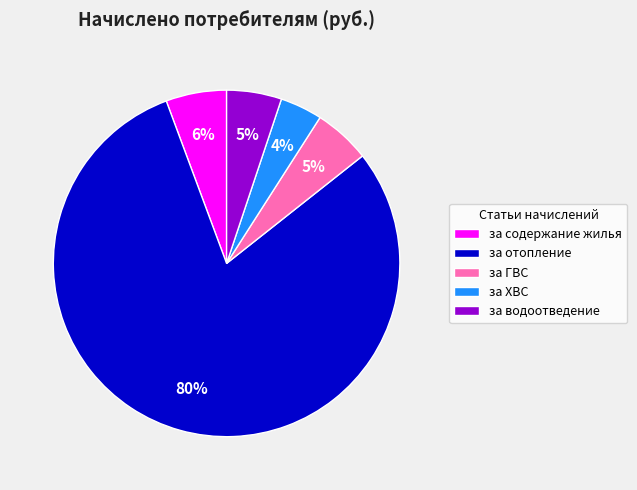

Approximately how many times larger is the value at за водоотведение compared to за отопление?

0.1